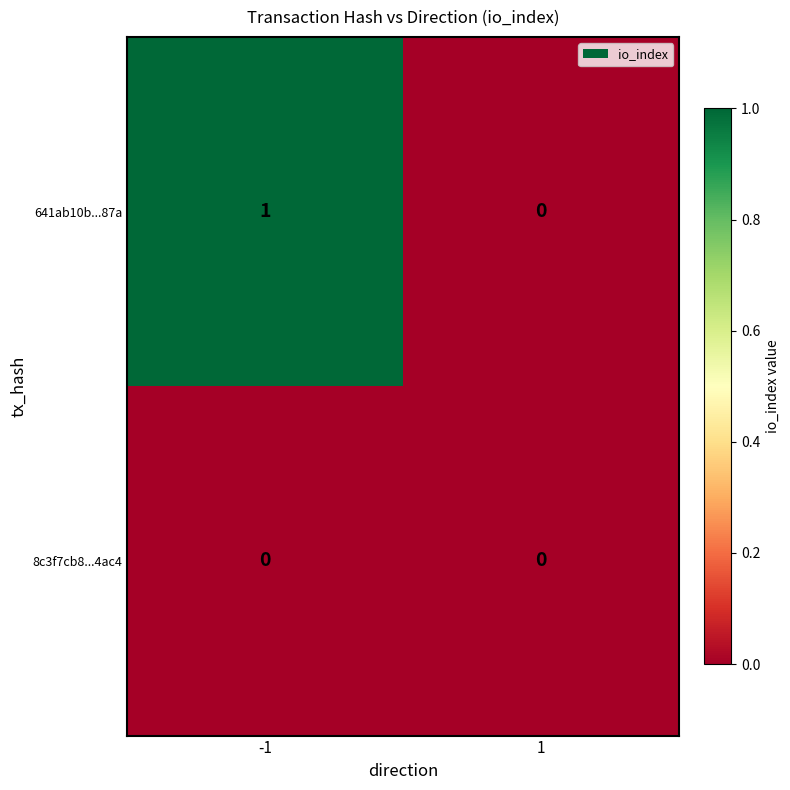

Which series has the largest total across all categories?

641ab10b...87a